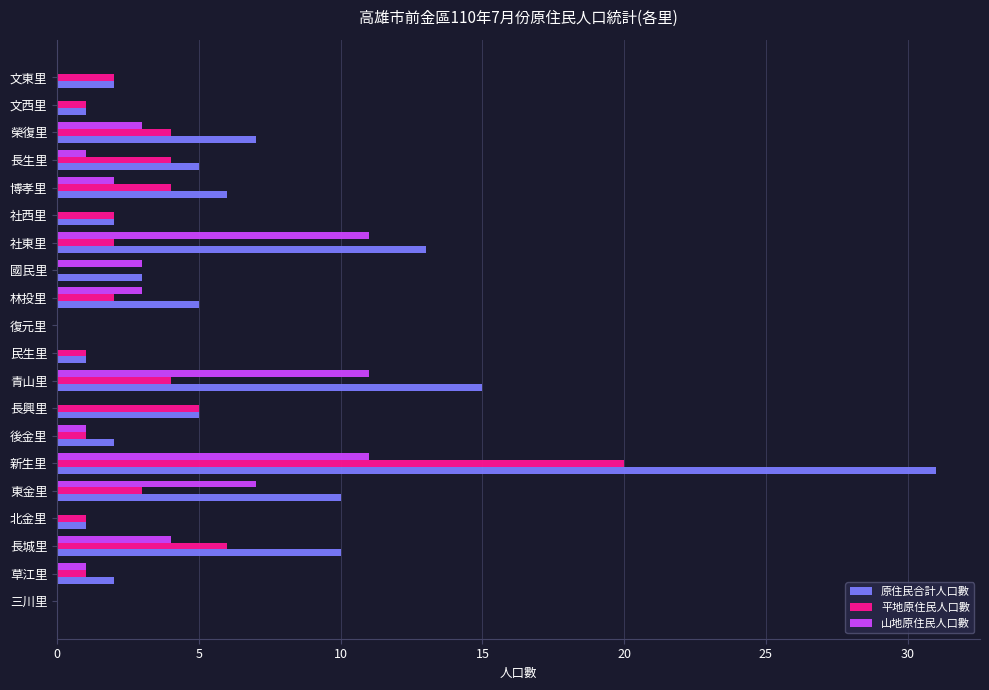

Is it true that 平地原住民人口數 equals 3 at 文東里?

False